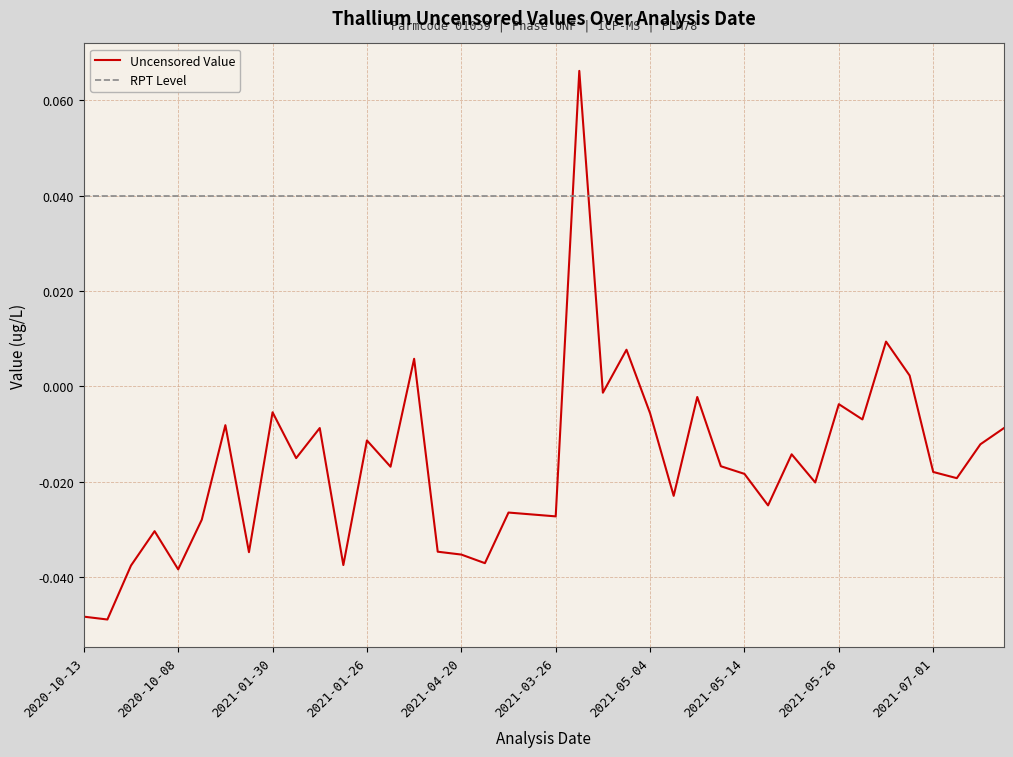

Rank the series by their average value, from lowest to highest.

Uncensored Value, RPT Level